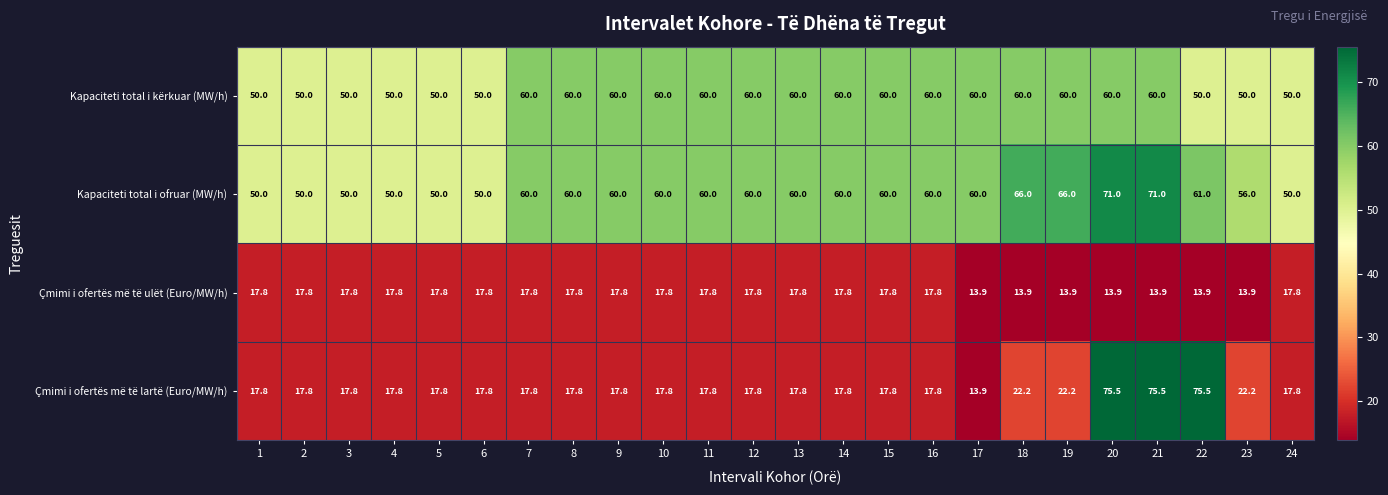

What is the total value across all series at 22?

200.4